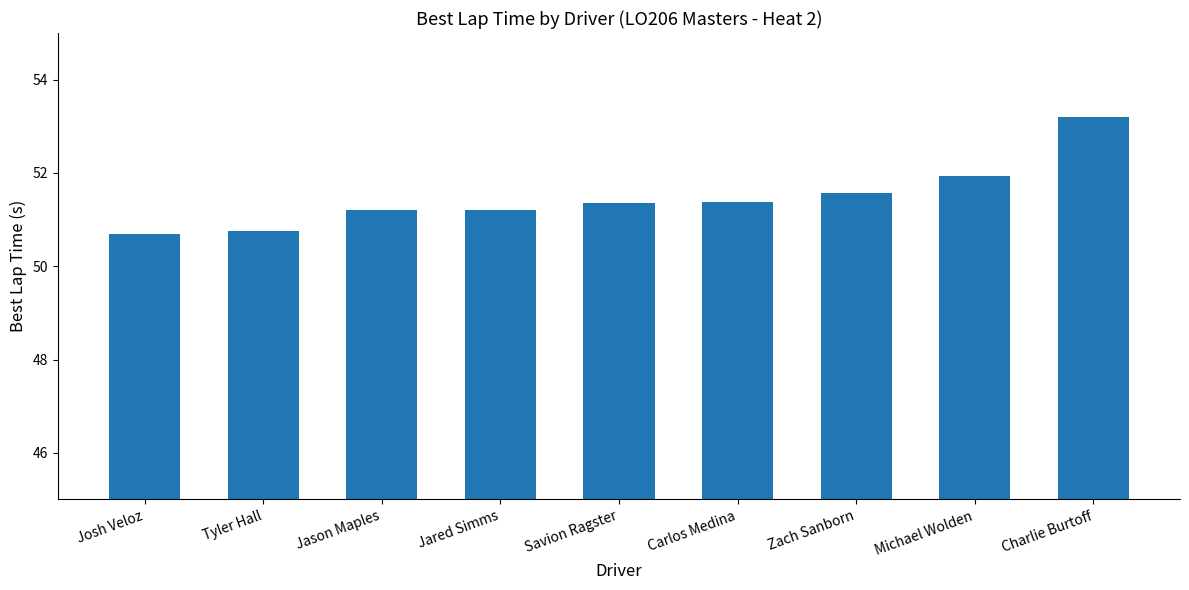

Reading left to right, extract all data points from this chart.

50.7	50.8	51.2	51.2	51.4	51.4	51.6	51.9	53.2